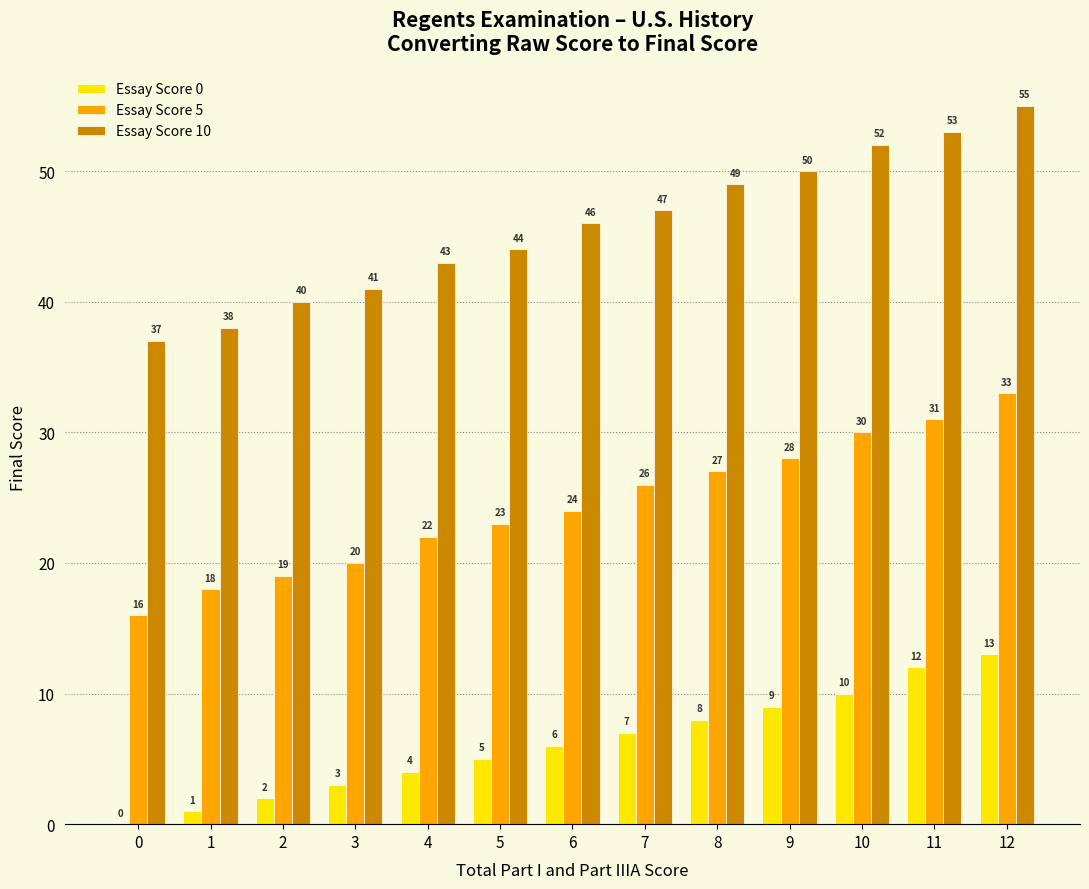

What are all the series names shown in the legend?

Essay Score 0, Essay Score 5, Essay Score 10